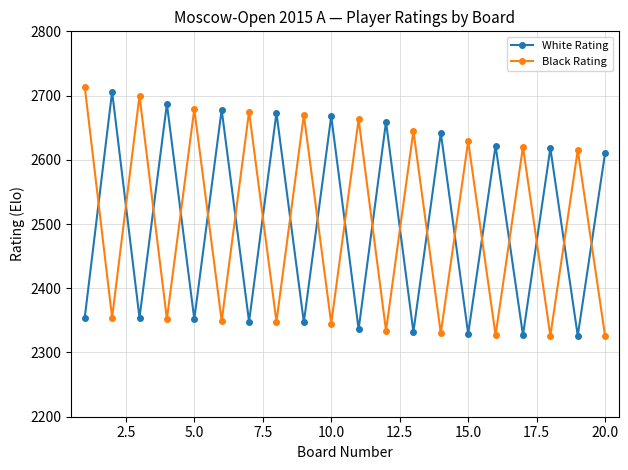

What is the difference between the maximum and minimum values in the Black Rating series?

389